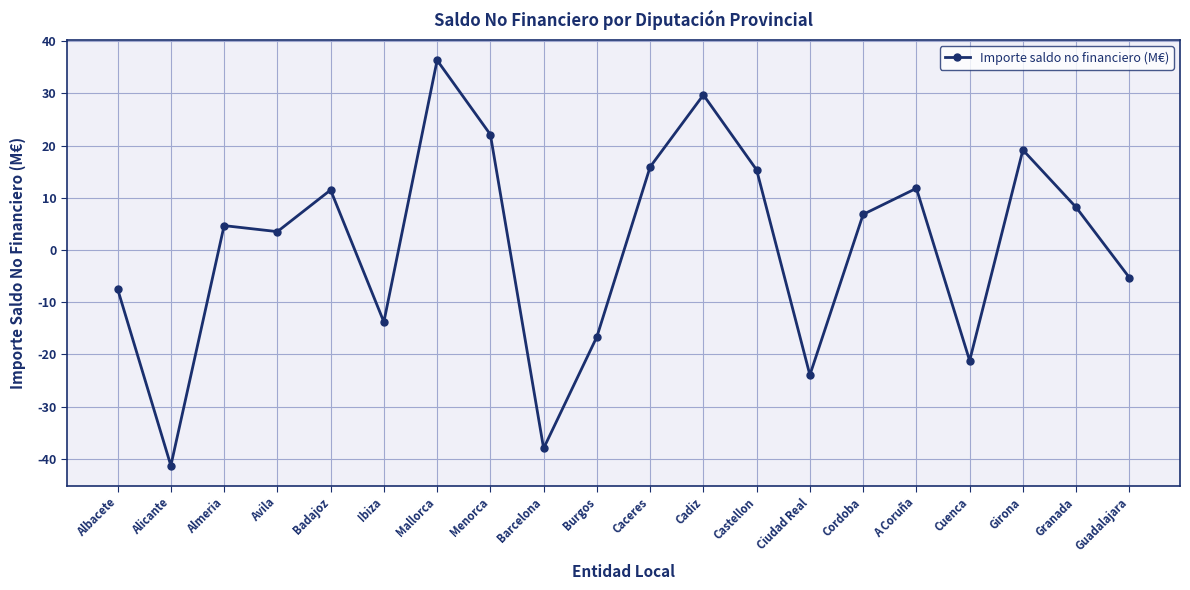

At which category does the data reach its first local valley?

Alicante